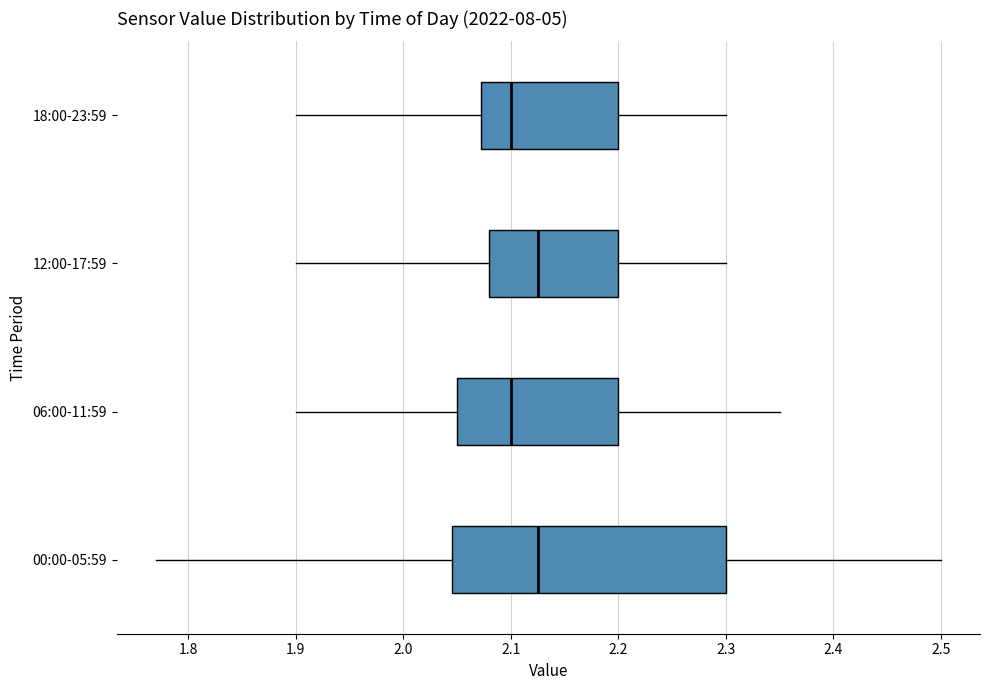

Where does the median line of the box for 18:00-23:59 sit on the x-axis? The values are not printed on the chart, so give them approximately, as read against the axis.

2.10